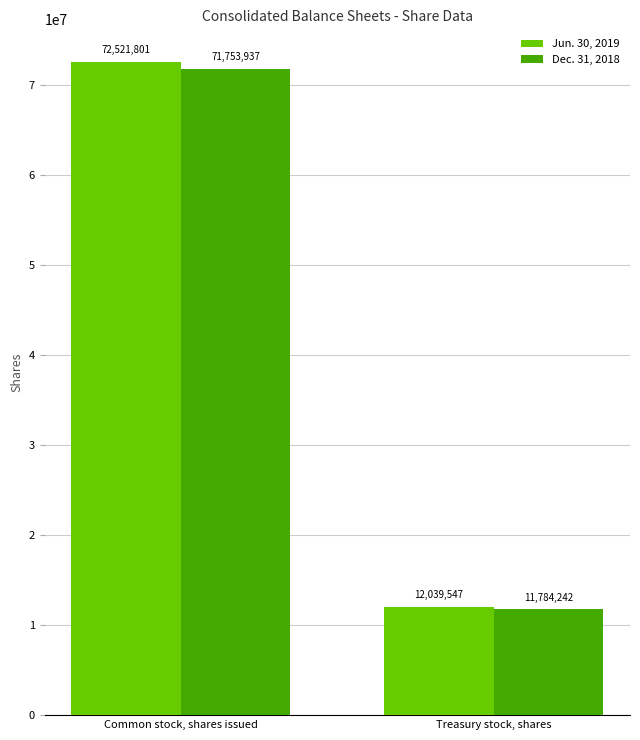

Is it true that Jun. 30, 2019 equals 16196240 at Treasury stock, shares?

False